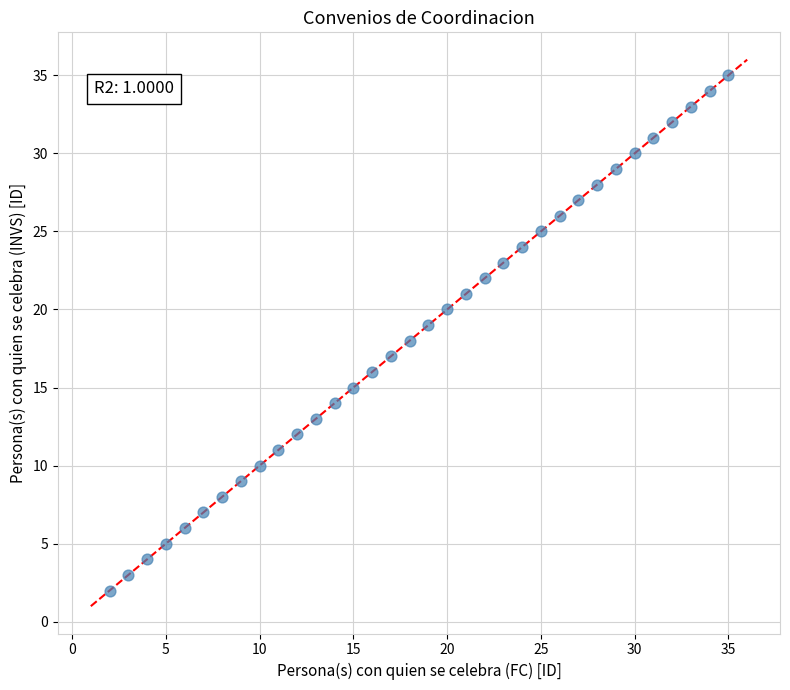

What is the range of X values (max minus min)?

33